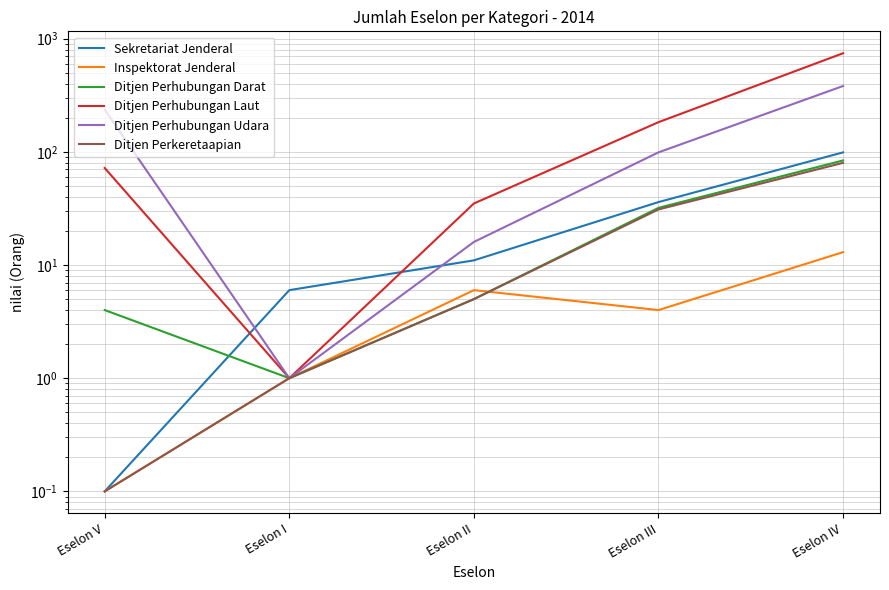

Which category has the lowest value in the Inspektorat Jenderal series?

Eselon V